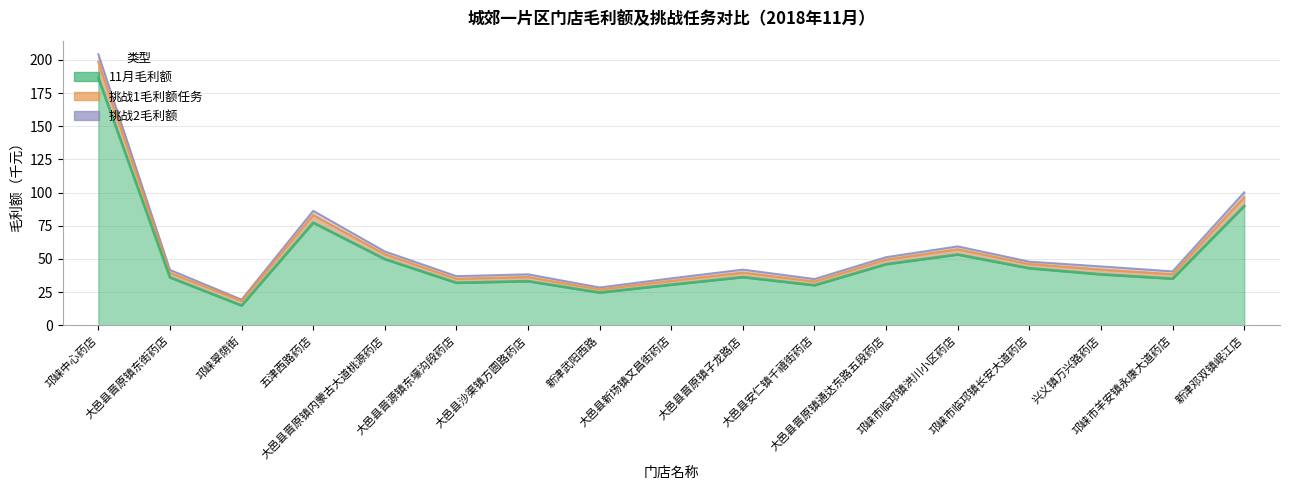

At which category does 挑战1毛利额任务 reach its first local peak?

五津西路药店